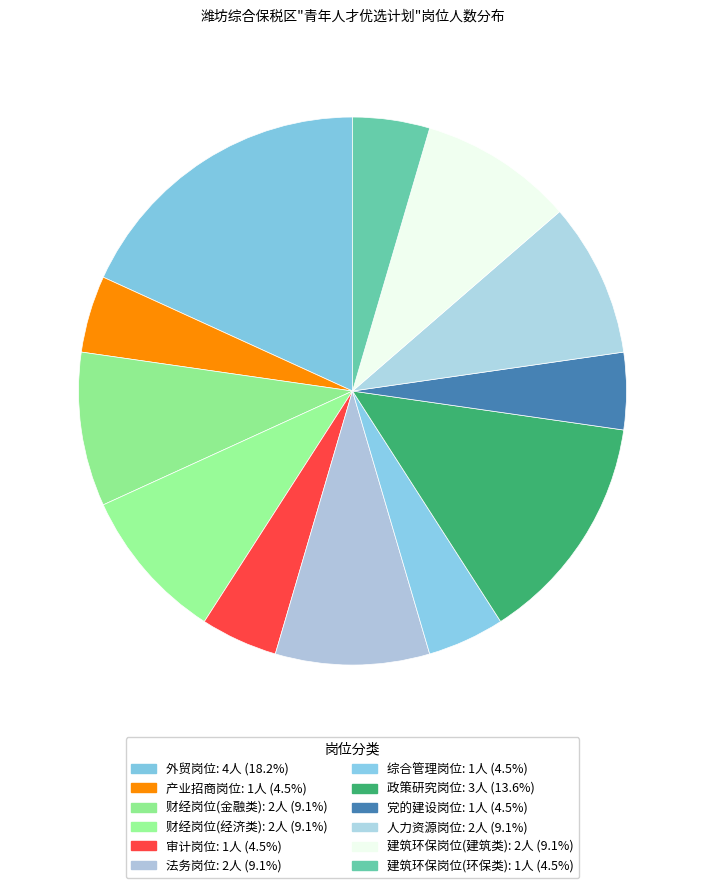

What percentage is NOT represented by 政策研究岗位?

86.4%